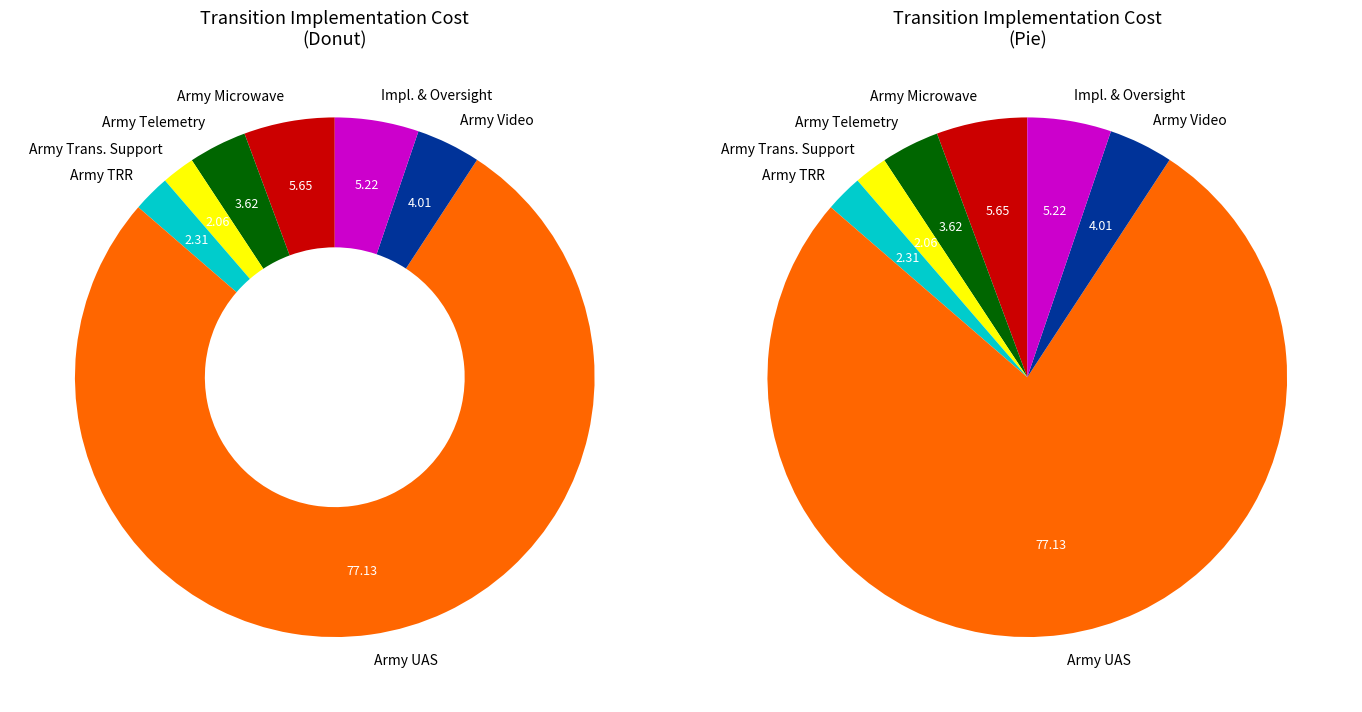

To the nearest percent, what percentage of the pie is Army Video?

4%